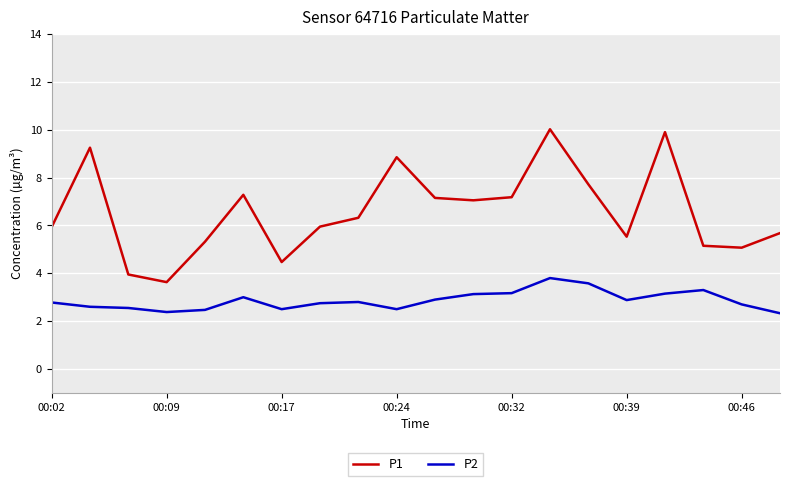

Which series has the largest range (max minus min)?

P1